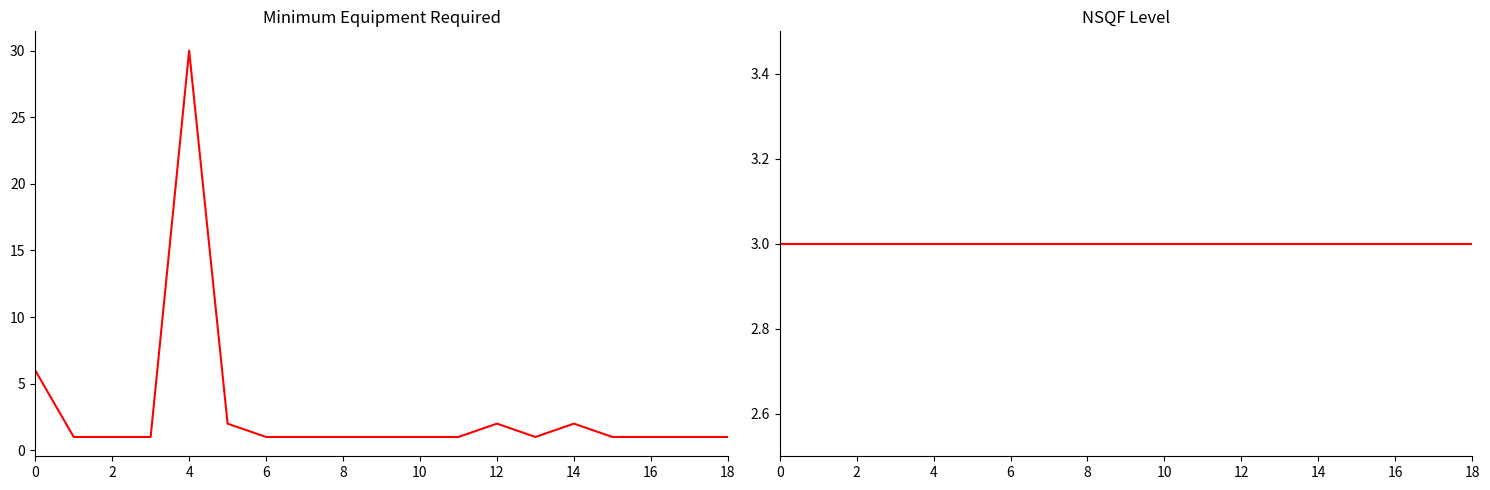

Between 12 and 16, which is larger?

12